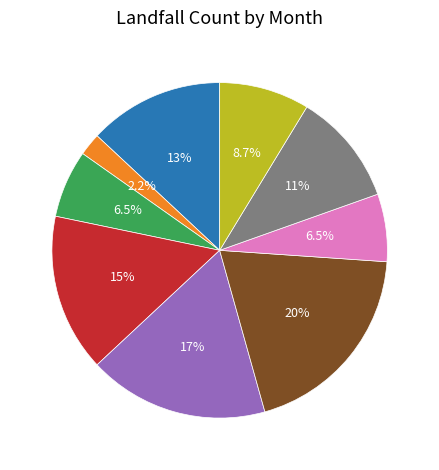

Is there a majority slice in this chart?

No